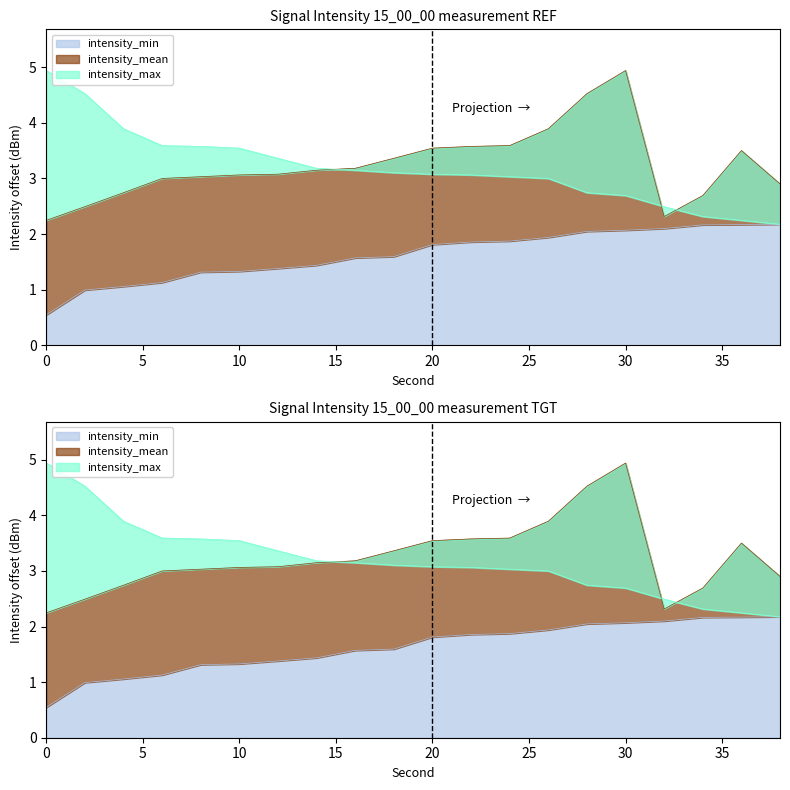

Which category has the highest value across all series?

30